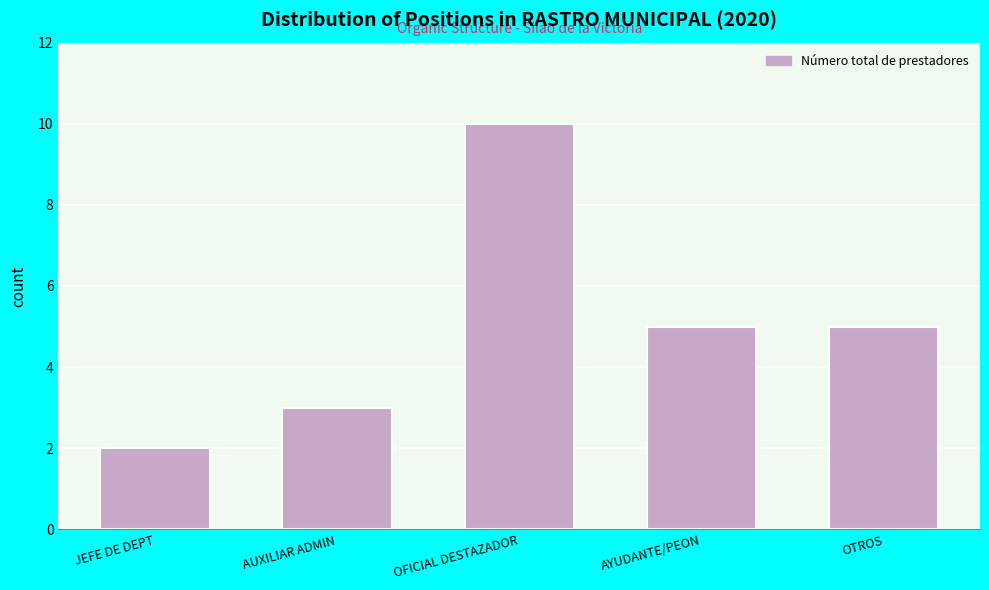

Reading left to right, extract all data points from this chart.

2	3	10	5	5